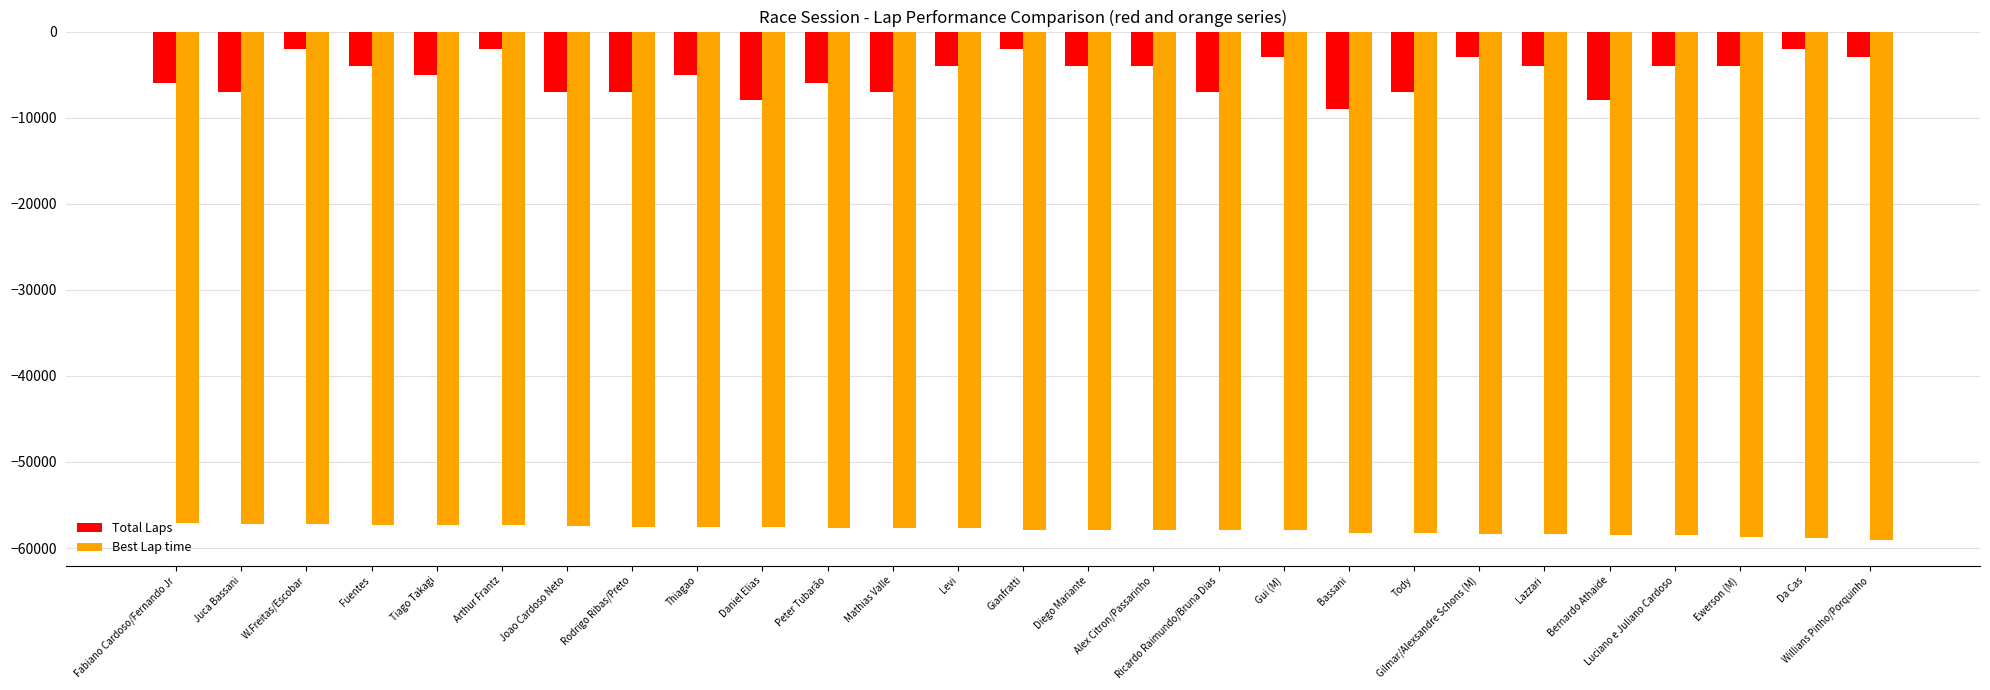

What is the label of the 5th bar from the left?

Tiago Takagi